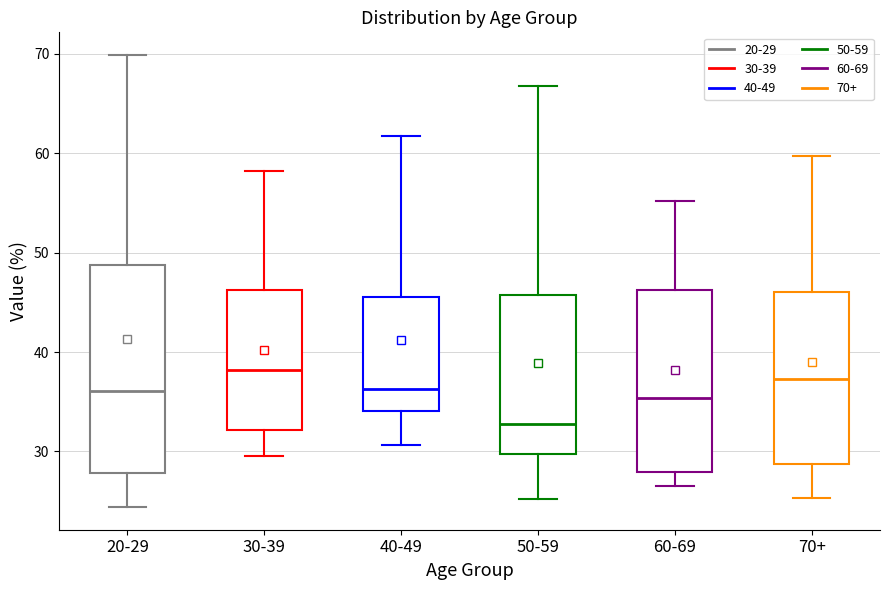

Which box's median line is the lowest?

50-59